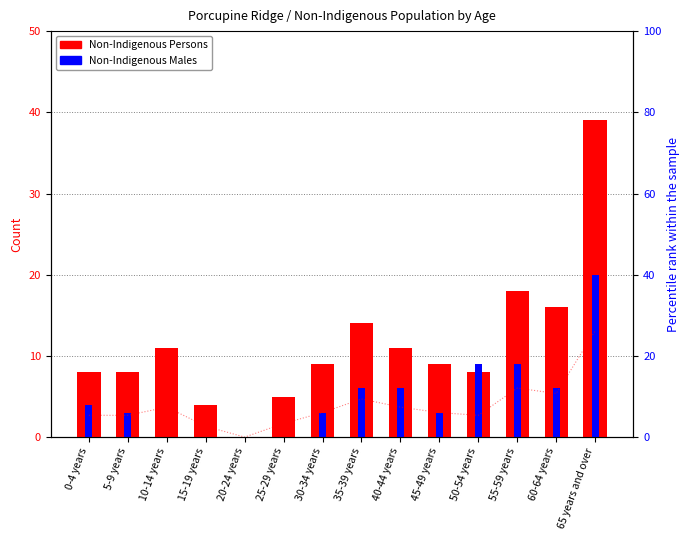

True or false: Non-Indigenous Males has a value of 5 at 30-34 years.

False